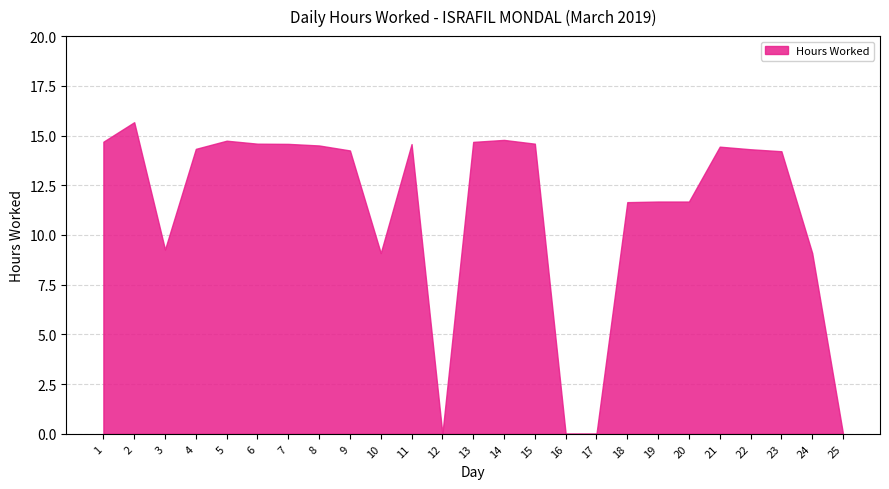

Rank the categories by value from lowest to highest.

12, 16, 17, 25, 10, 24, 3, 18, 19, 20, 23, 9, 22, 4, 21, 8, 11, 7, 6, 15, 13, 1, 5, 14, 2